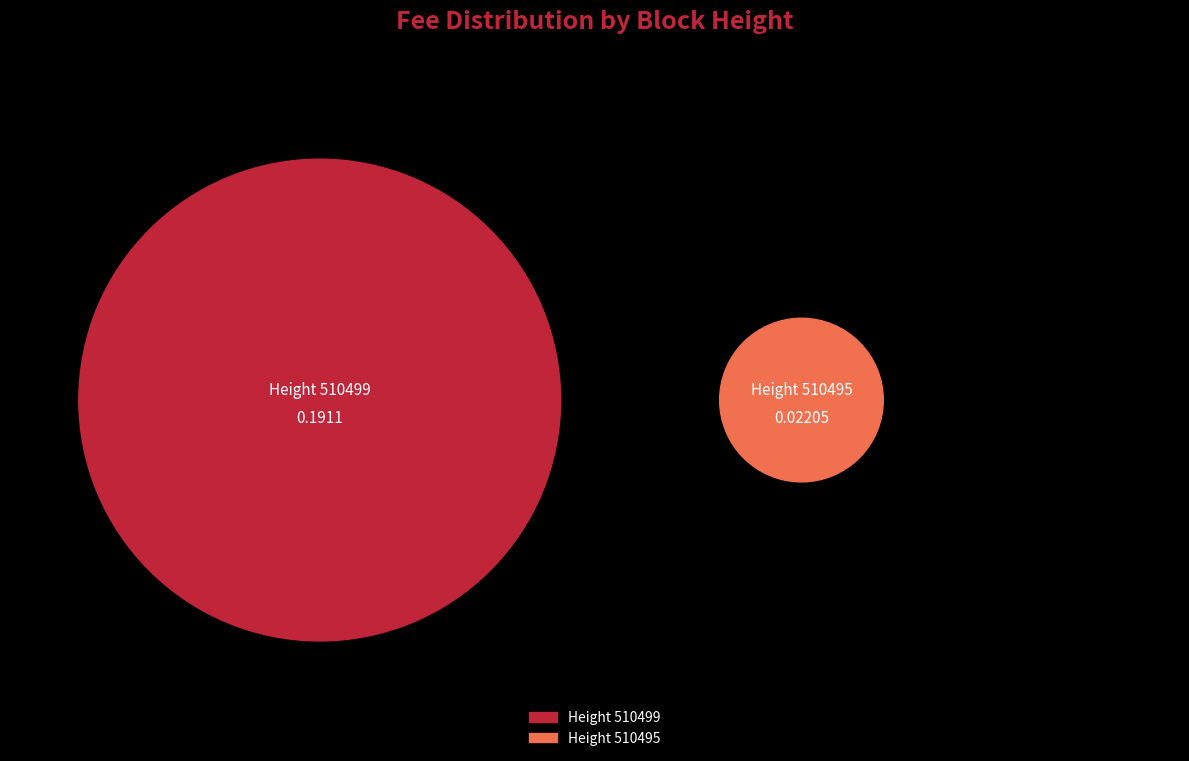

What percentage do 510499 and 510495 together represent?

100.0%